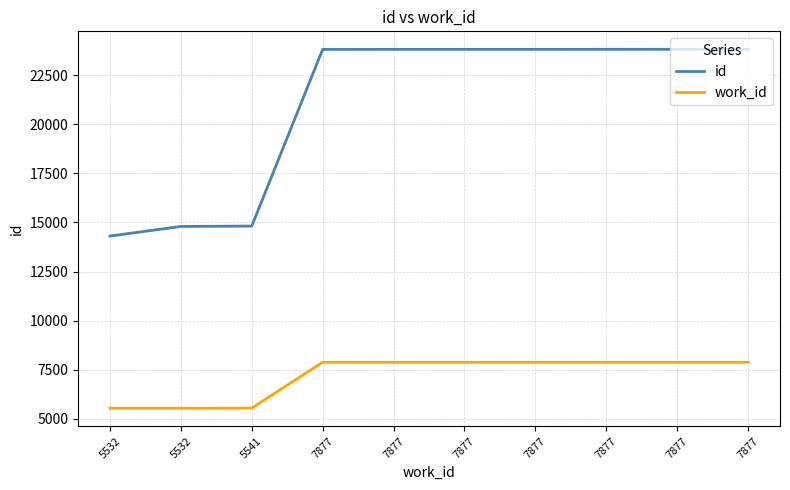

Reading right to left, transcribe all the data shown in this chart.

id: 7877=23821	7877=23820	7877=23819	7877=23818	7877=23817	7877=23816	7877=23815	5541=14815	5532=14796	5532=14305
work_id: 7877=7877	7877=7877	7877=7877	7877=7877	7877=7877	7877=7877	7877=7877	5541=5541	5532=5532	5532=5532